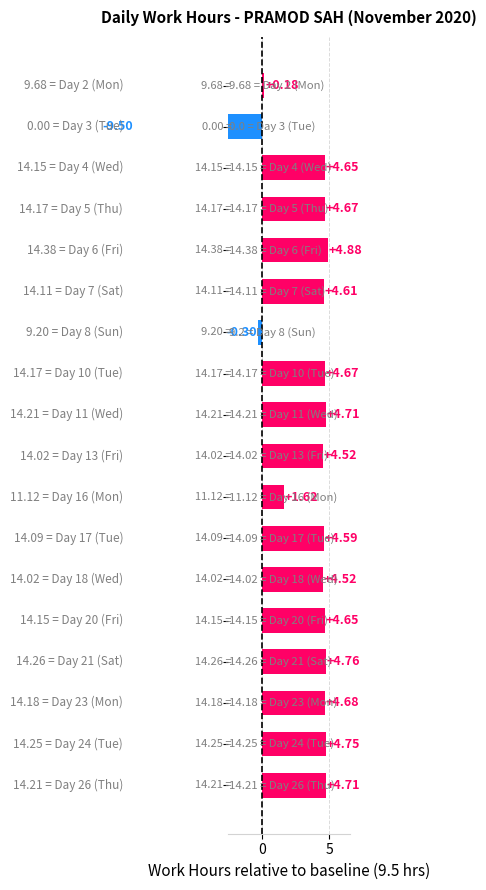

What is the difference between the second highest and second lowest values?

5.1